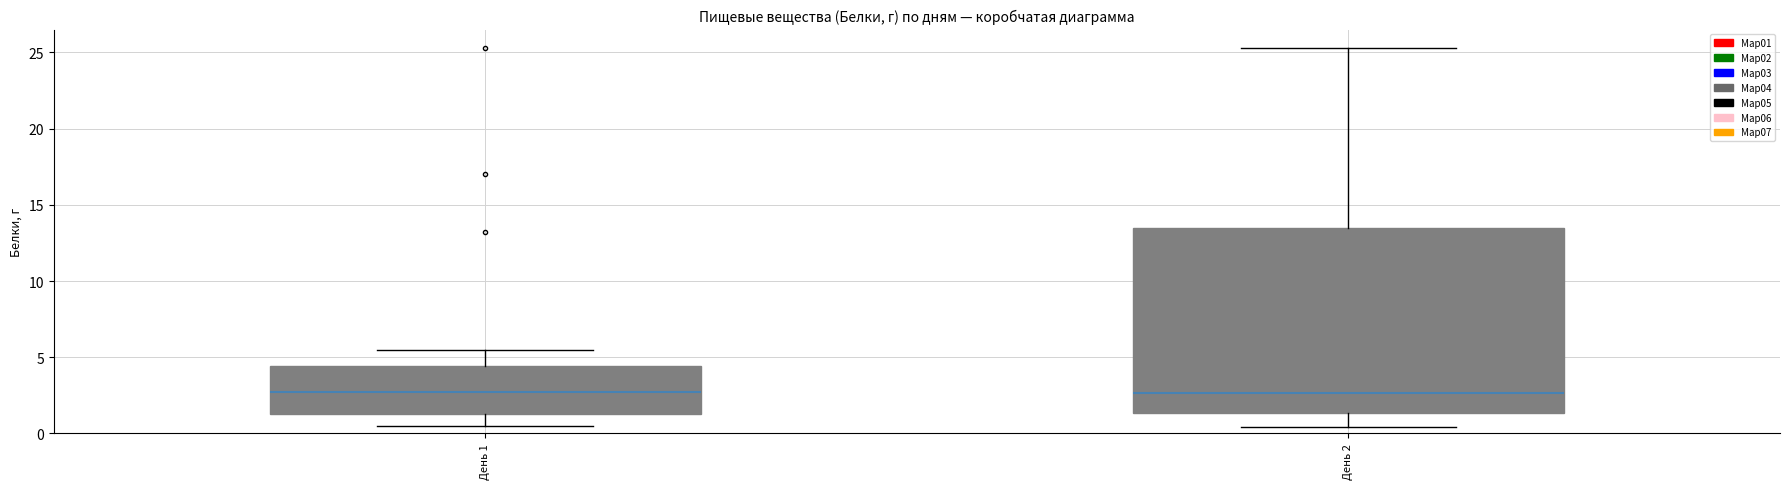

Which box is the tallest, from its lower edge to its upper edge?

День 2